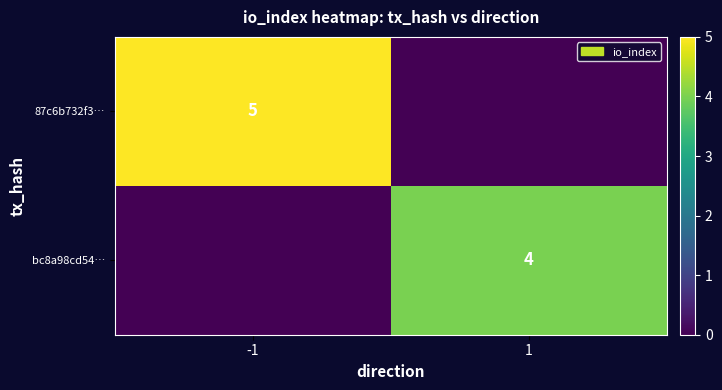

True or false: bc8a98cd54… has a value of 4 at 1.

True